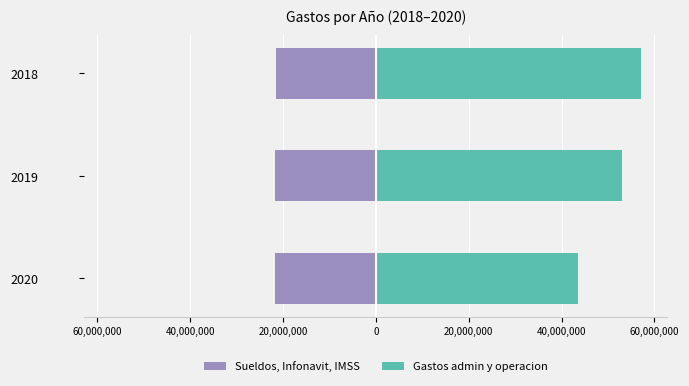

Reading right to left, list all the values displayed in this chart.

Sueldos, Infonavit, IMSS: -21525103	-21650237	-21654788
Gastos admin y operacion: 57068644	53033433	43605511